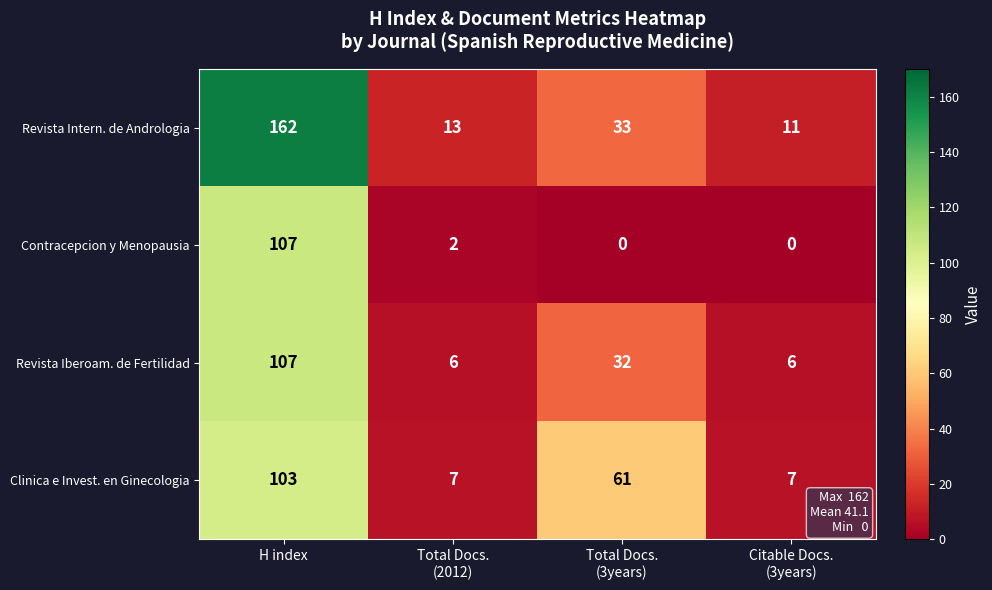

Count the Revista Iberoam. de Fertilidad values in the range 6 to 107.

4